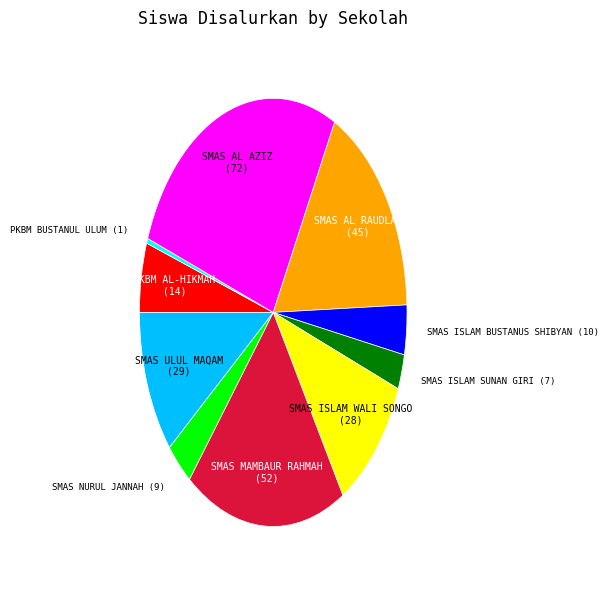

Is there a majority slice in this chart?

No